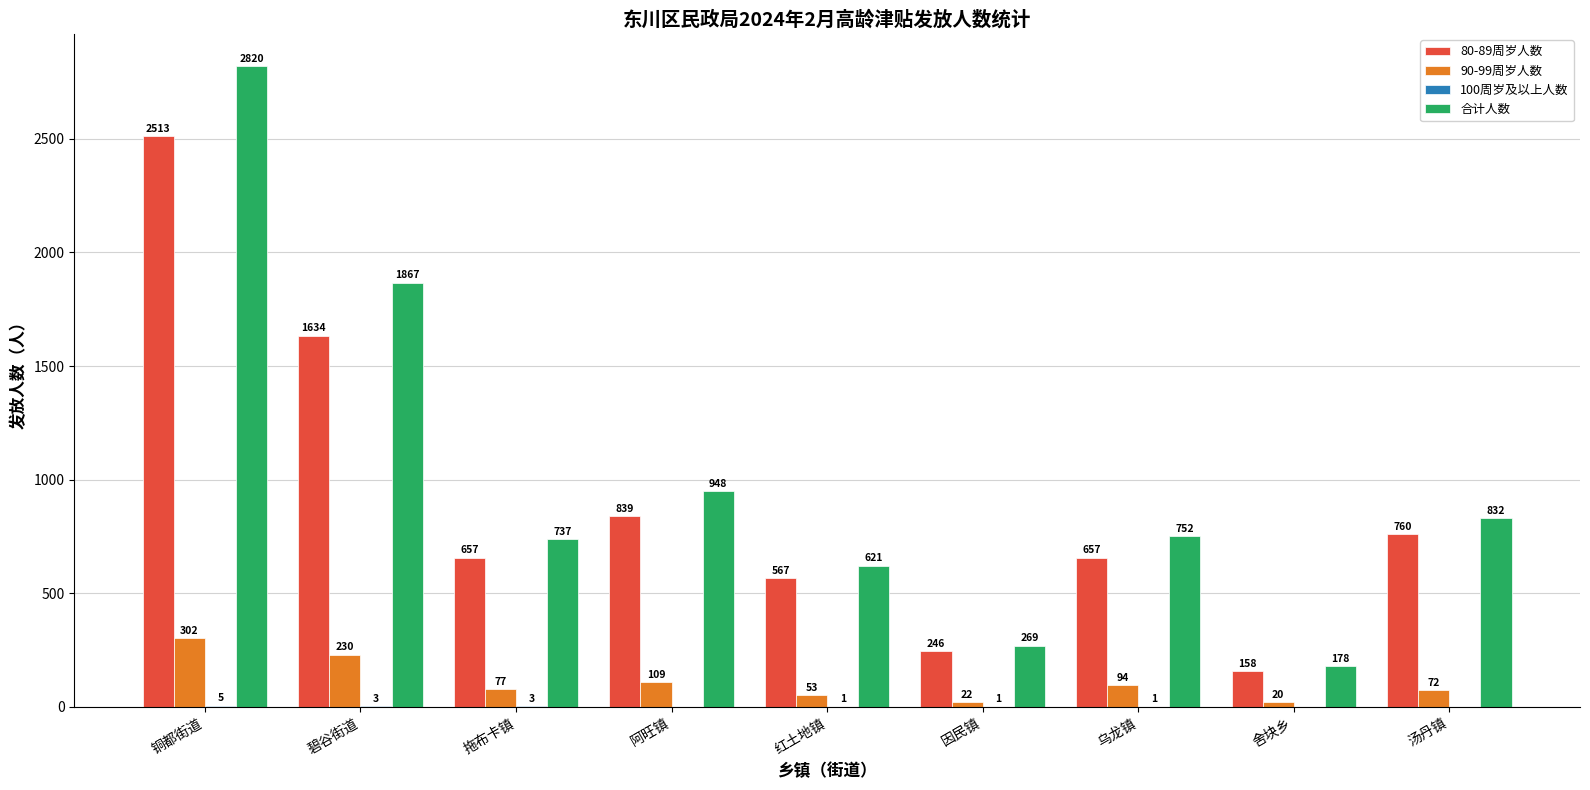

At which label does 80-89周岁人数 reach its peak?

铜都街道